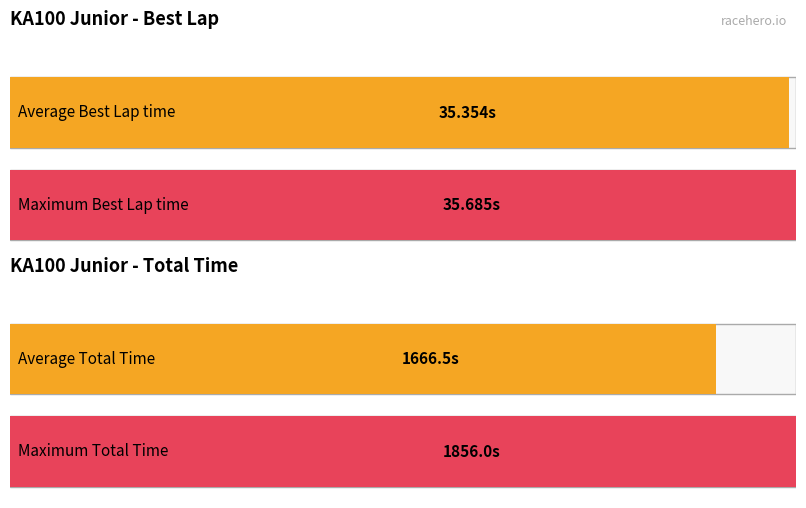

Is the value of Total Time at Max Garcia greater than the value of Best Lap time at Anthony Rivera?

Yes